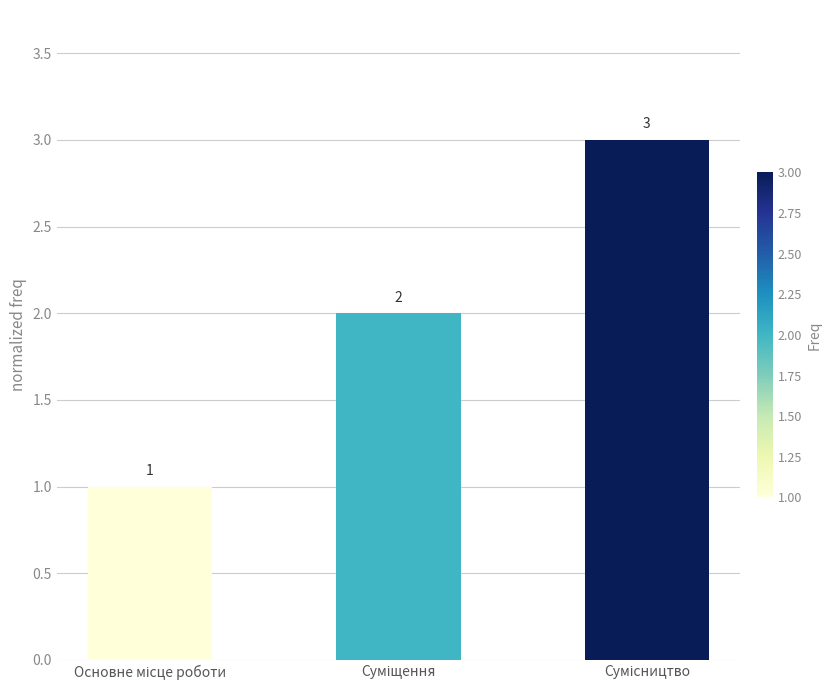

What is the maximum value shown in the chart?

3